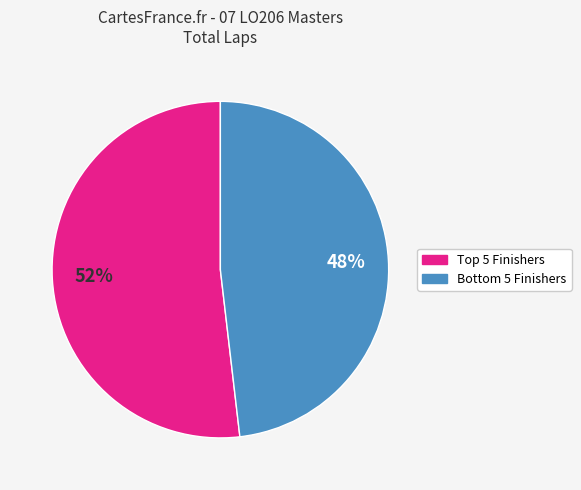

Which category has the biggest portion of the pie?

Top 5 Finishers